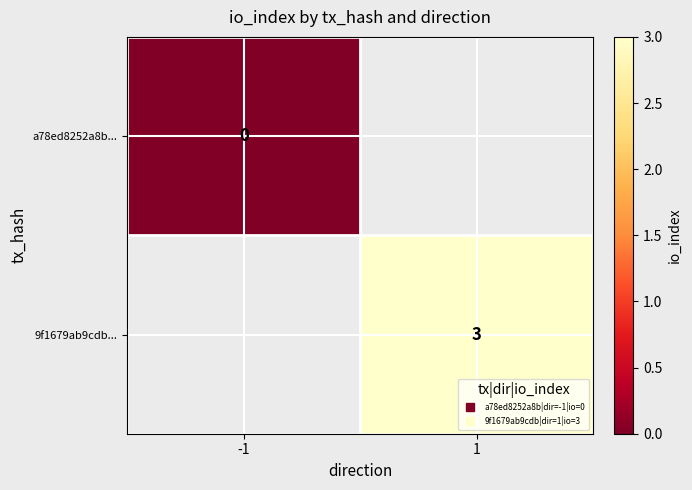

Which category has the lowest value across all series?

-1